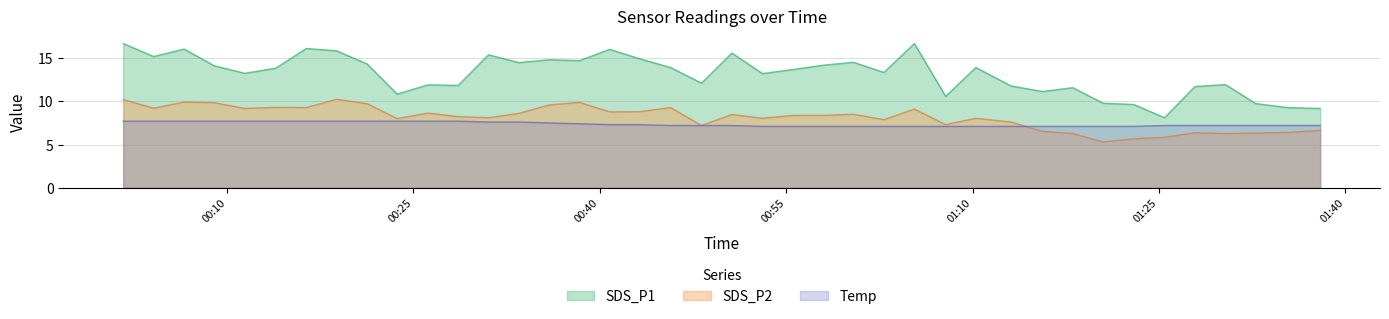

Rank the categories by Temp value from lowest to highest.

2021/01/20 00:53:05, 2021/01/20 00:55:32, 2021/01/20 00:57:59, 2021/01/20 01:00:25, 2021/01/20 01:02:52, 2021/01/20 01:05:19, 2021/01/20 01:07:50, 2021/01/20 01:10:16, 2021/01/20 01:13:06, 2021/01/20 01:15:37, 2021/01/20 01:18:04, 2021/01/20 01:20:31, 2021/01/20 01:22:59, 2021/01/20 00:45:41, 2021/01/20 00:48:11, 2021/01/20 00:50:38, 2021/01/20 01:25:27, 2021/01/20 01:27:54, 2021/01/20 01:30:21, 2021/01/20 01:32:48, 2021/01/20 01:35:24, 2021/01/20 01:37:59, 2021/01/20 00:40:48, 2021/01/20 00:43:14, 2021/01/20 00:38:22, 2021/01/20 00:35:55, 2021/01/20 00:31:02, 2021/01/20 00:33:29, 2021/01/20 00:01:38, 2021/01/20 00:04:05, 2021/01/20 00:06:32, 2021/01/20 00:08:58, 2021/01/20 00:11:25, 2021/01/20 00:13:55, 2021/01/20 00:16:22, 2021/01/20 00:18:48, 2021/01/20 00:21:15, 2021/01/20 00:23:41, 2021/01/20 00:26:09, 2021/01/20 00:28:36